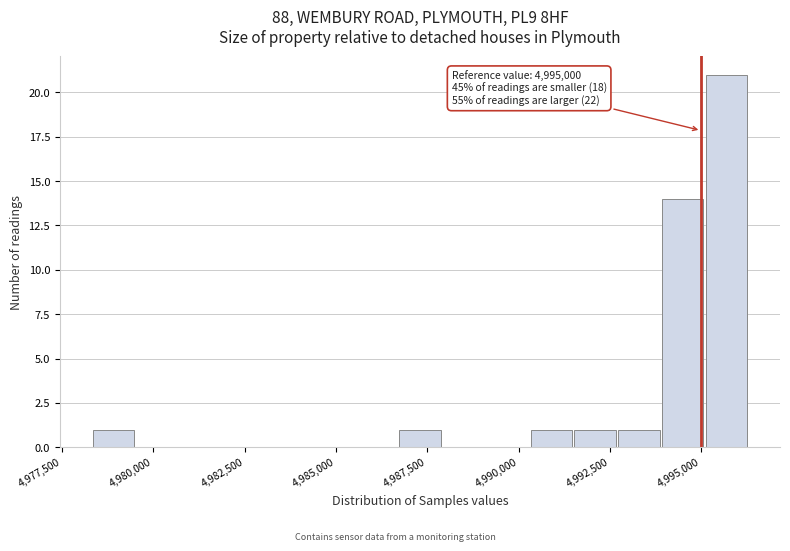

Around what value on the x-axis is the tallest bar? Give the approximate position of its centre, as read against the axis.

4995500